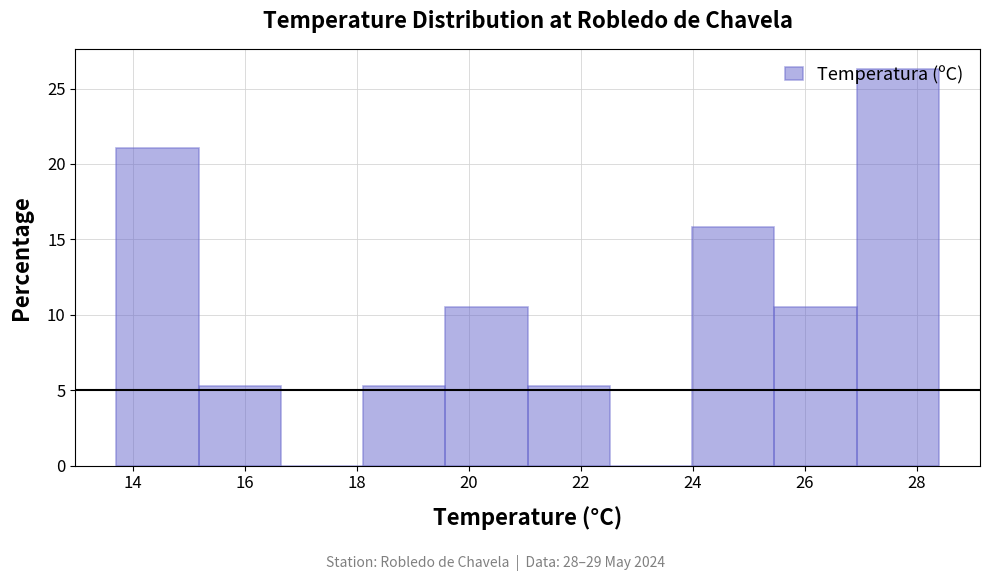

Reading left to right, transcribe this chart: for each bar, give the range it covers on the x-axis and its height. Neither the bar edges nor the heights are printed on the chart, so give them approximately, as read against the axes.

13.8 to 15.2: 21.0
15.2 to 16.6: 5.5
16.6 to 18.2: 0
18.2 to 19.6: 5.5
19.6 to 21.0: 10.5
21.0 to 22.6: 5.5
22.6 to 24.0: 0
24.0 to 25.4: 16.0
25.4 to 27.0: 10.5
27.0 to 28.4: 26.5